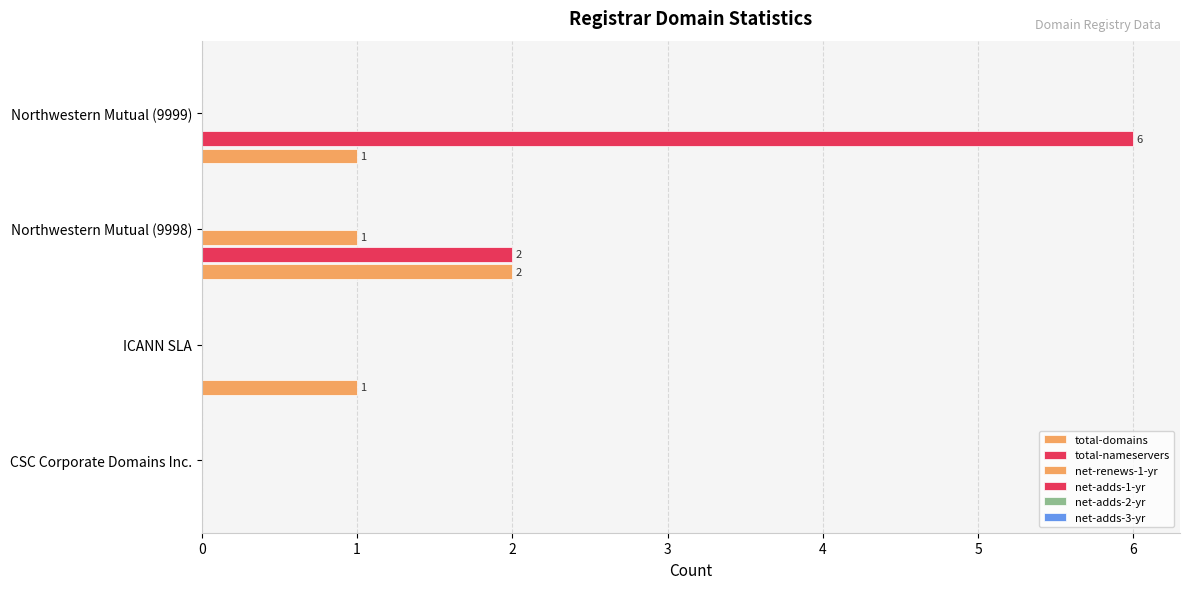

How many values in the net-renews-1-yr series exceed 0?

1